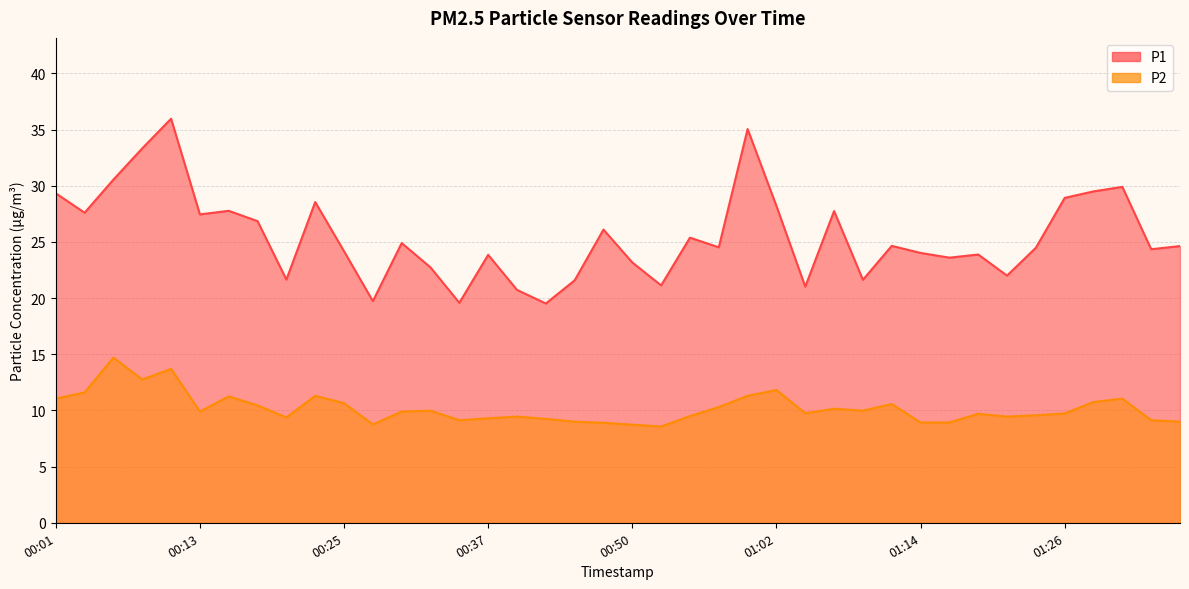

At which category does P2 reach its first local valley?

00:08